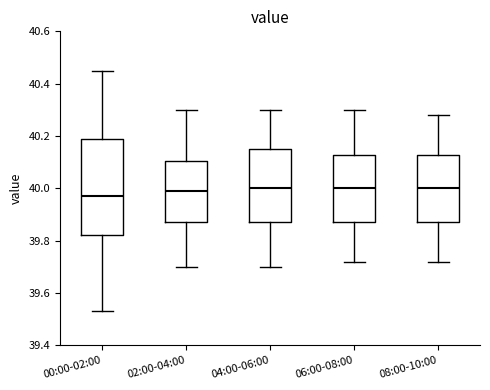

Reading left to right, transcribe this box plot: for each box, give where its median line is, the range the box spans, and where its two whiskers end, as read against the y-axis. The values are not printed on the chart, so give them approximately, as read against the axis.

00:00-02:00: median 39.98, box 39.82 to 40.20, whiskers 39.54 to 40.46
02:00-04:00: median 40.00, box 39.88 to 40.10, whiskers 39.70 to 40.30
04:00-06:00: median 40.00, box 39.88 to 40.16, whiskers 39.70 to 40.30
06:00-08:00: median 40.00, box 39.88 to 40.12, whiskers 39.72 to 40.30
08:00-10:00: median 40.00, box 39.88 to 40.12, whiskers 39.72 to 40.28